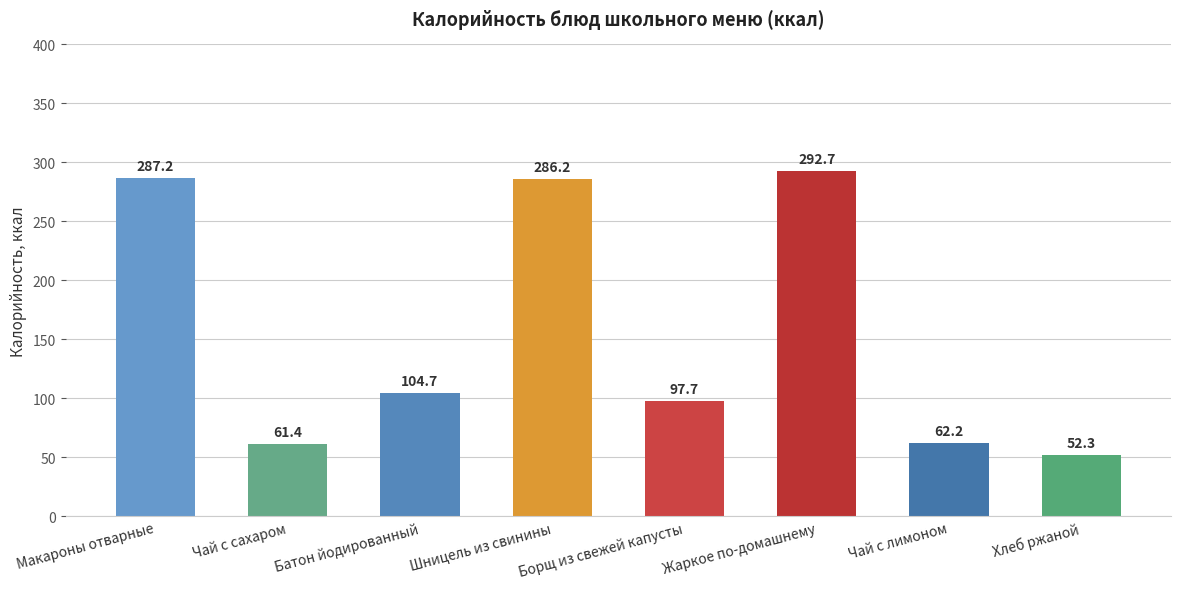

What is the change in value from Шницель из свинины to Чай с лимоном?

-224.0